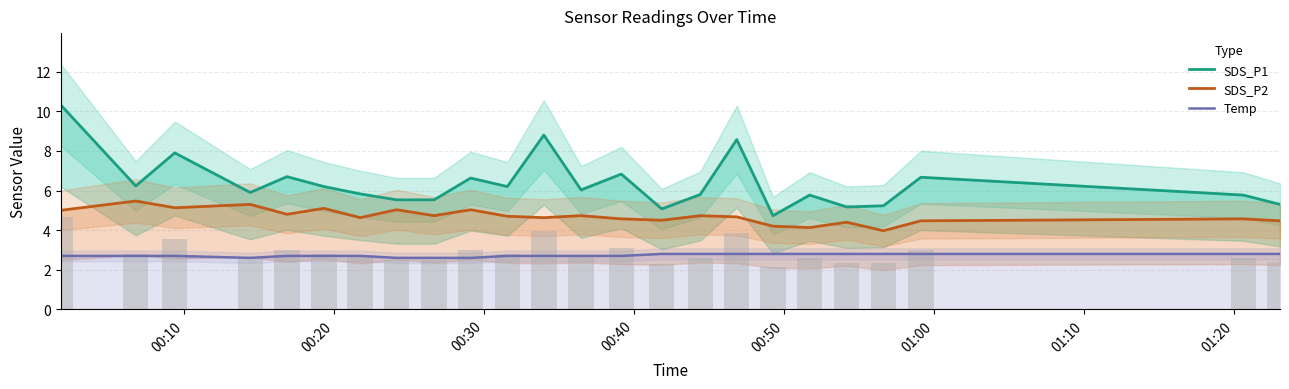

What are all the series names shown in the legend?

SDS_P1, SDS_P2, Temp